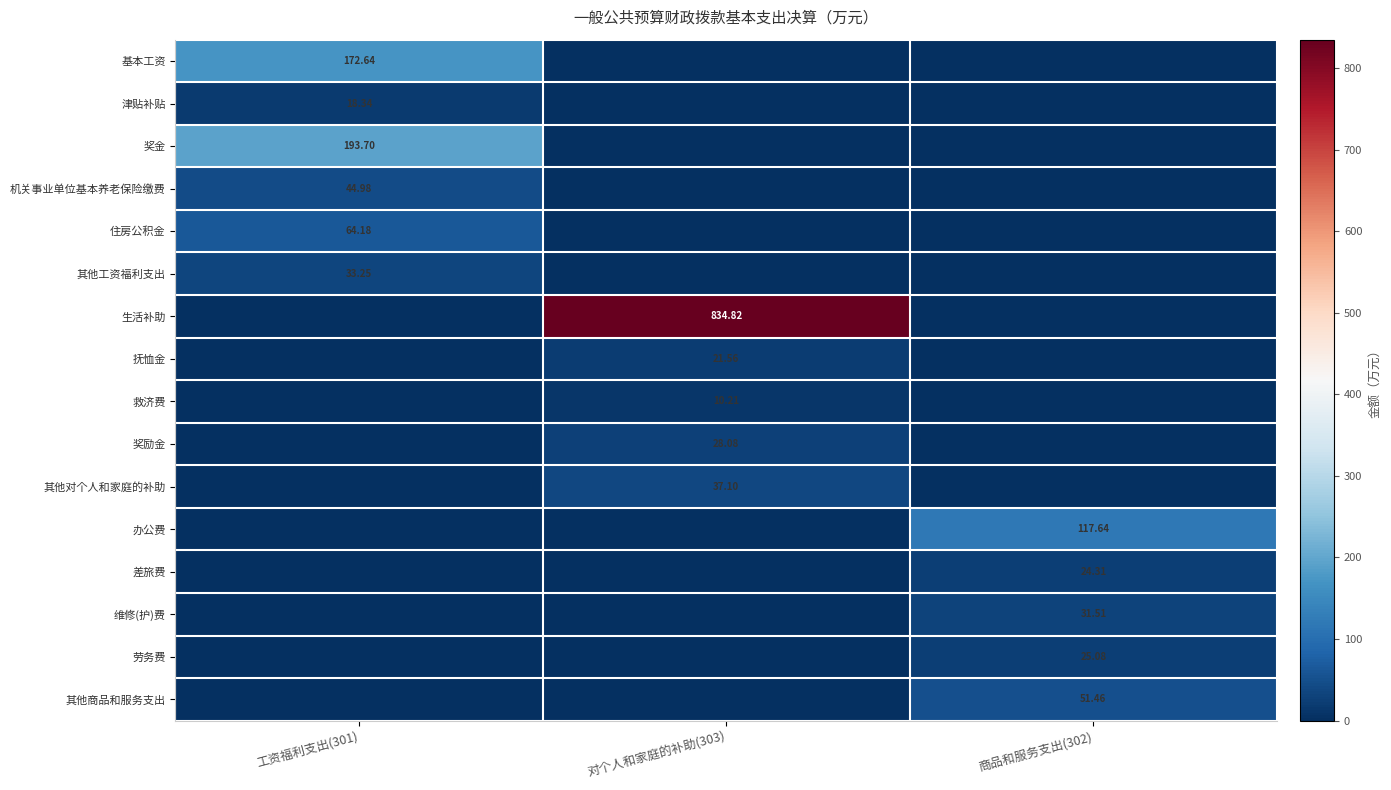

At which label is 奖金 closest to 96?

对个人和家庭的补助(303)